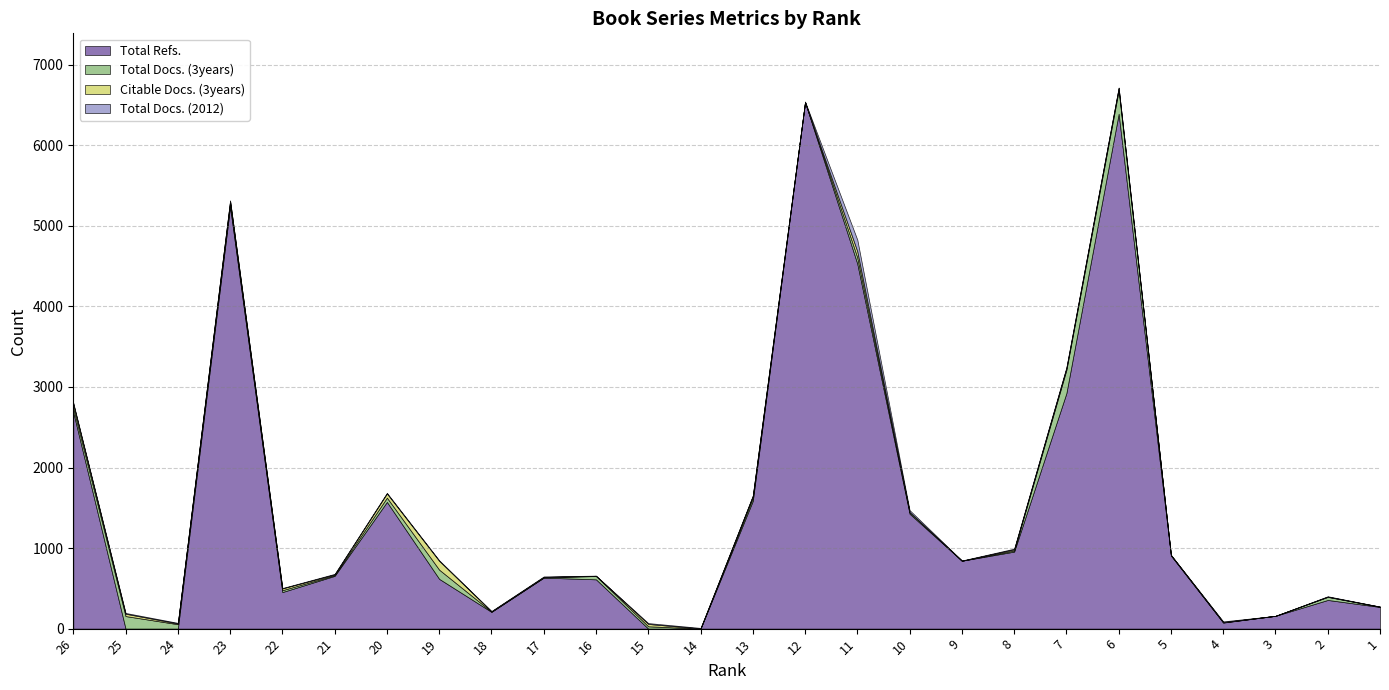

How many data points in Total Docs. (2012) are above 7?

11